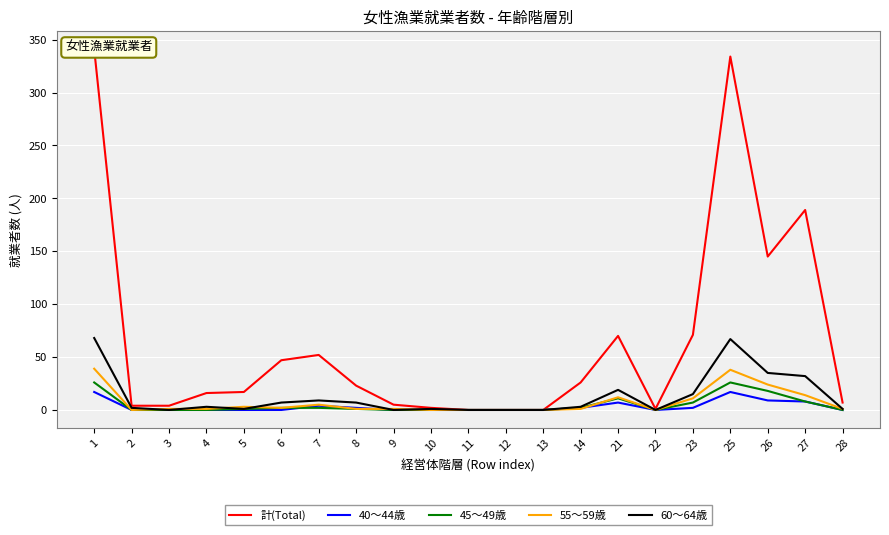

True or false: 55～59歳 has a value of 0 at 9.

False